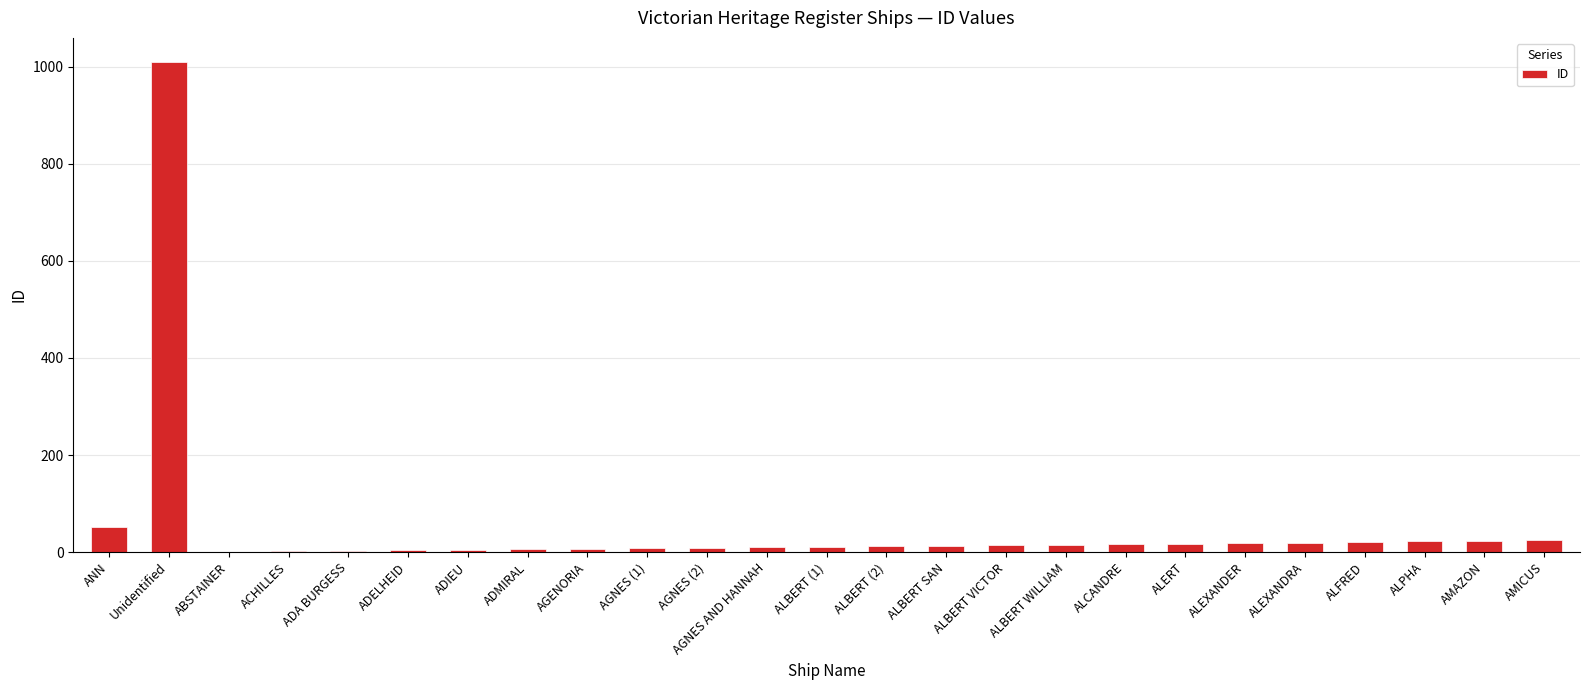

At which category does the chart reach its peak across all series?

Unidentified